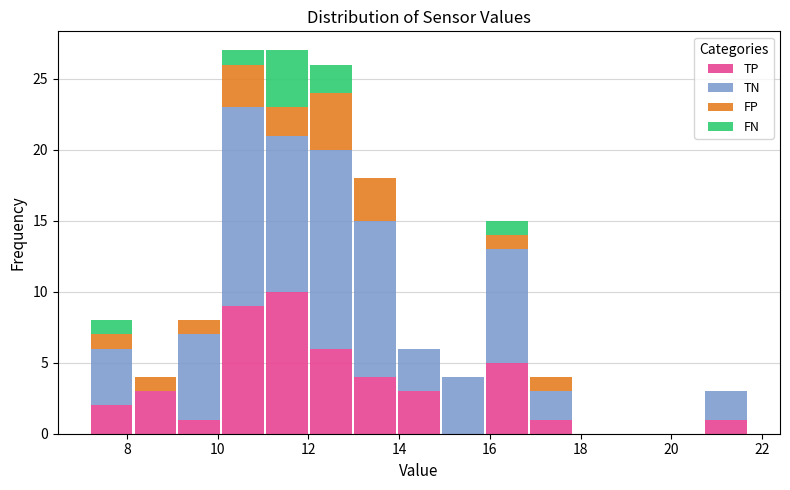

What is the total height of the stacked bar covering 16.8 to 17.8 on the x-axis? Neither the bar edges nor the heights are printed on the chart, so give them approximately, as read against the axes.

4